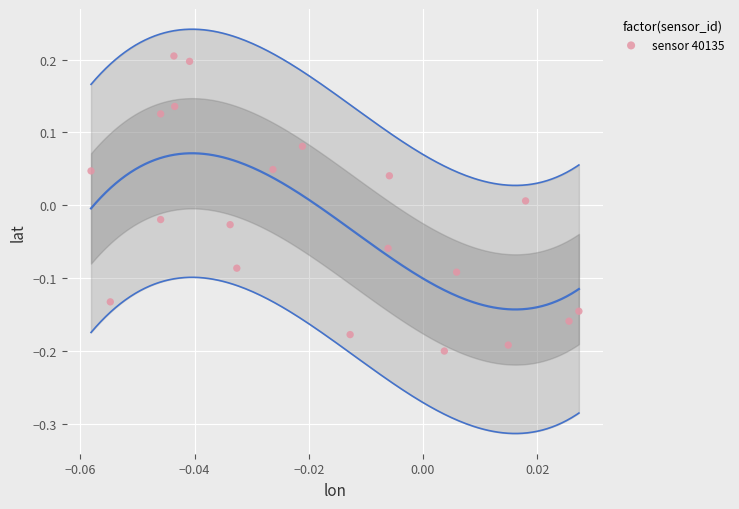

What is the range of Y values (max minus min)?

0.4